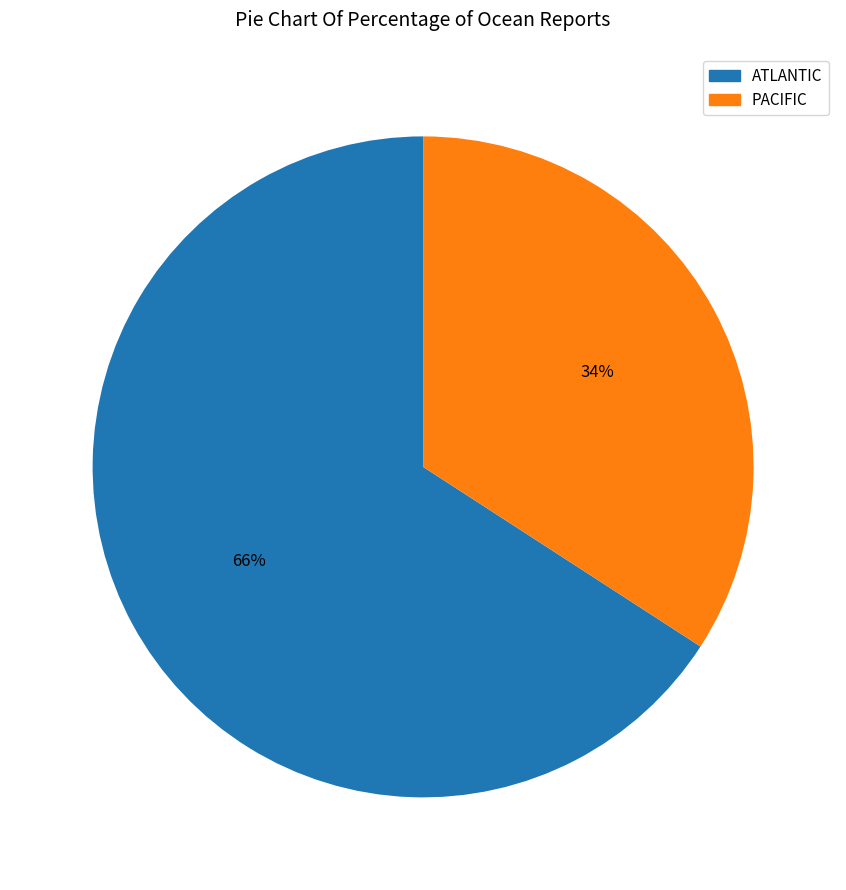

Which category has the biggest portion of the pie?

ATLANTIC